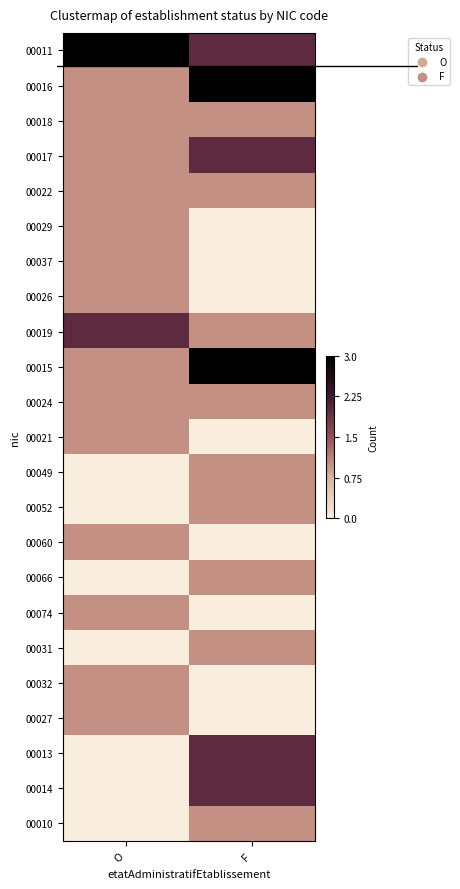

At how many categories does at least one series exceed 0?

2